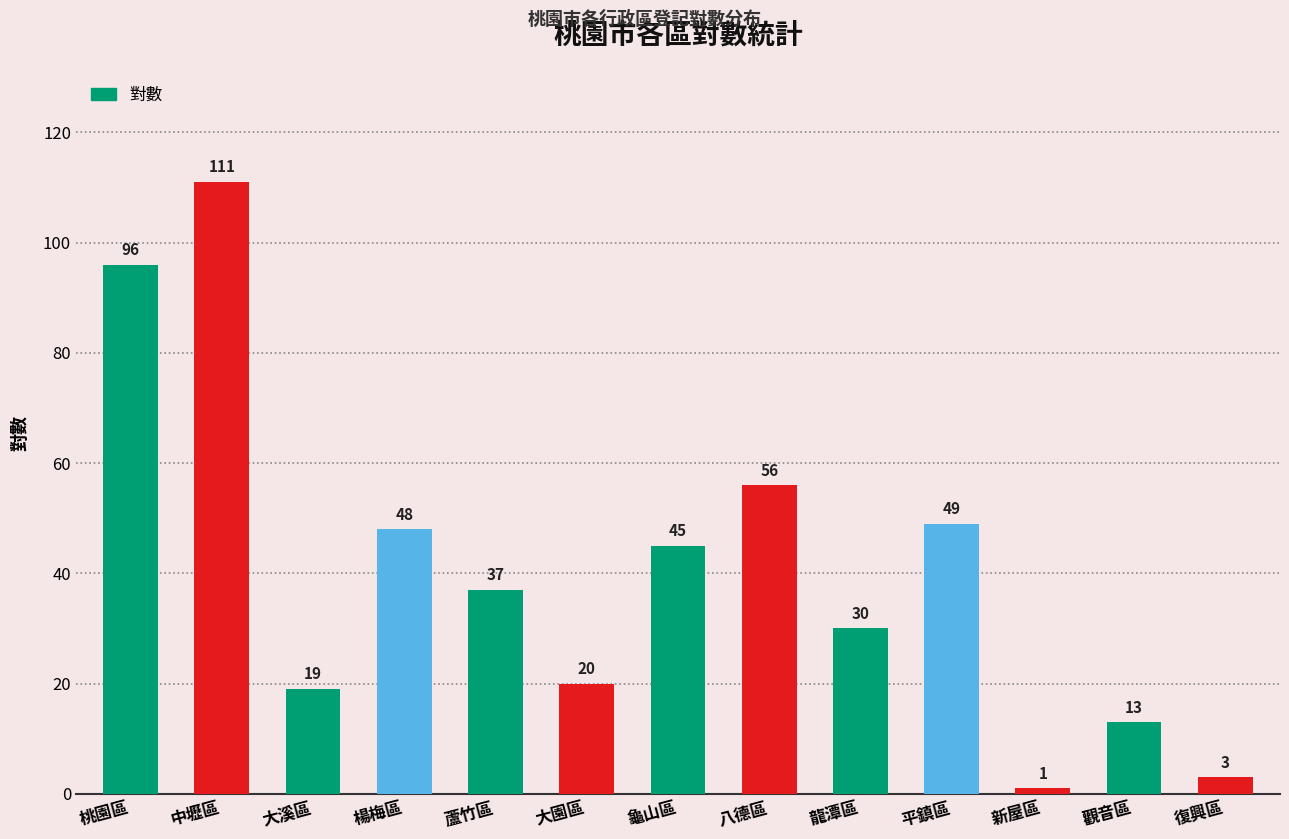

What is the label of the 10th bar from the right?

楊梅區